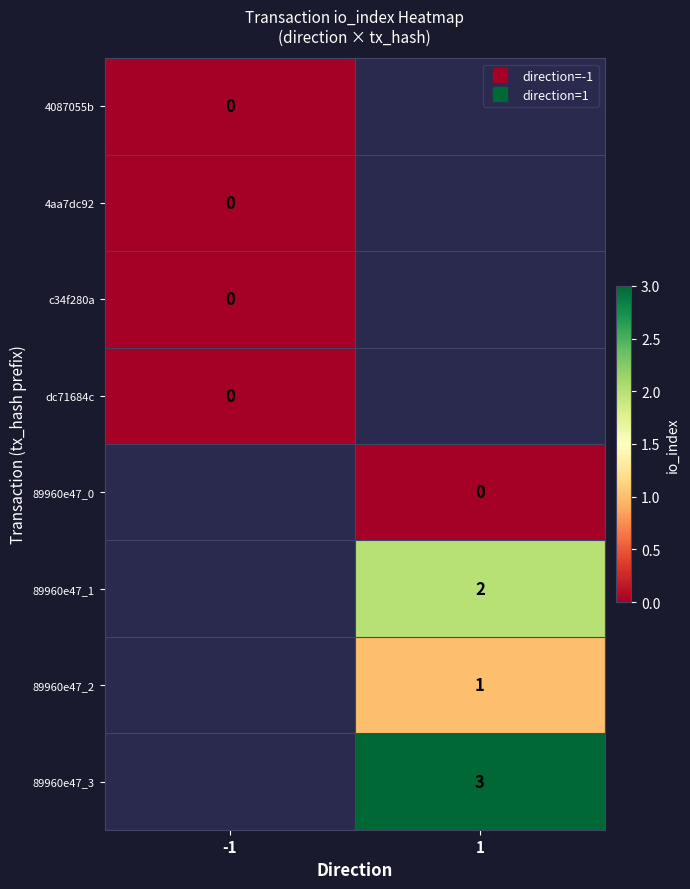

What is the greatest value displayed?

3.0